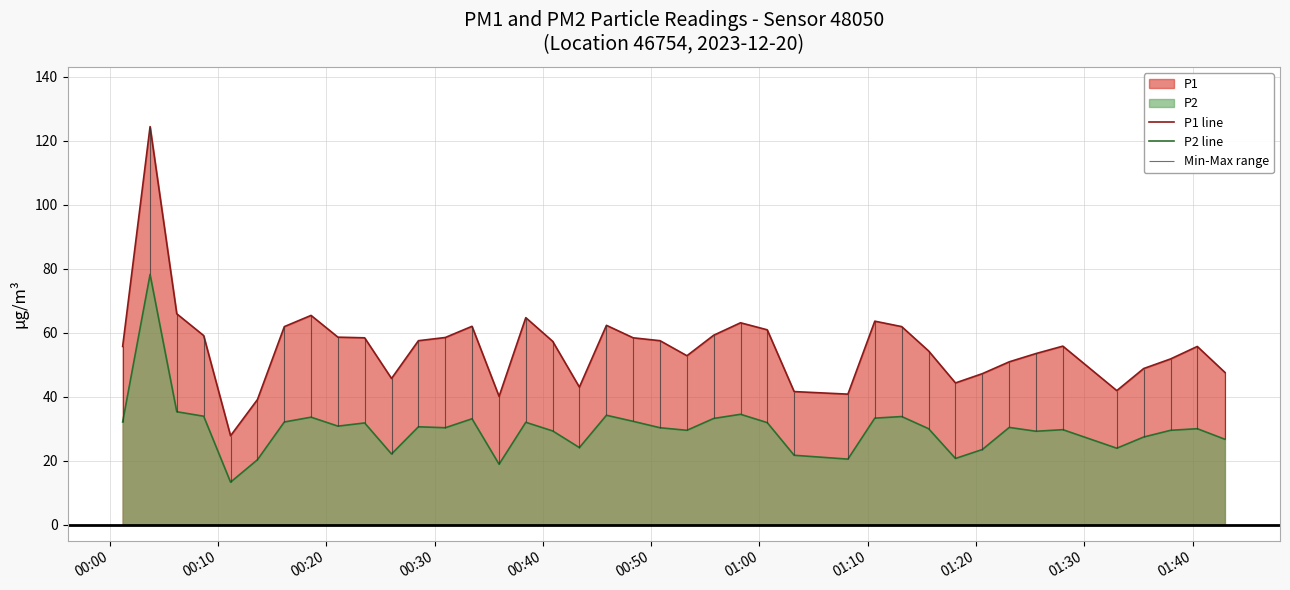

What is the minimum value for P1 line?

27.8